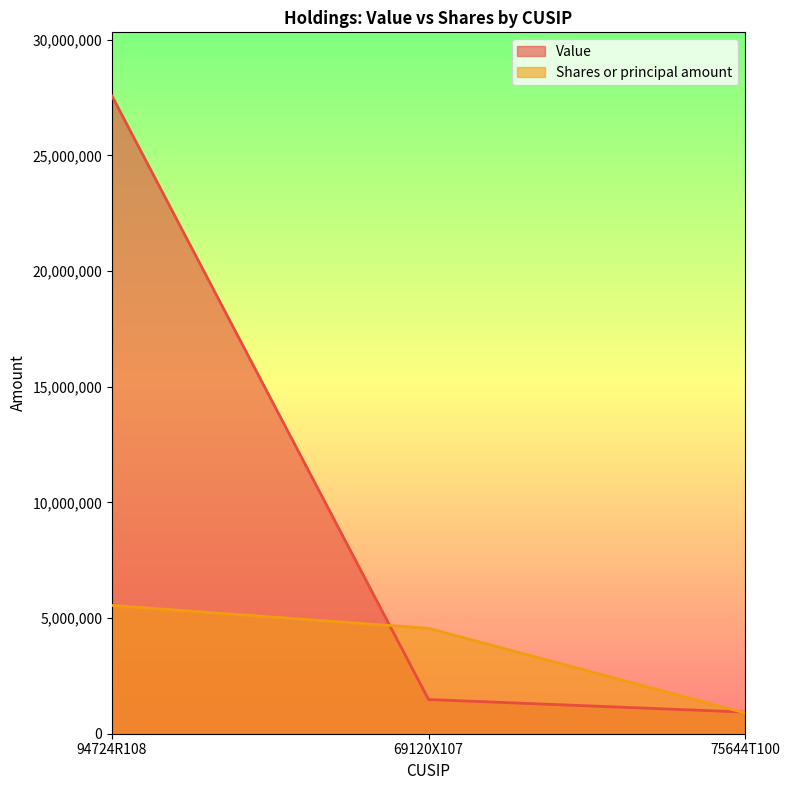

What is the approximate value of Value at 75644T100, to the nearest 10?

934210